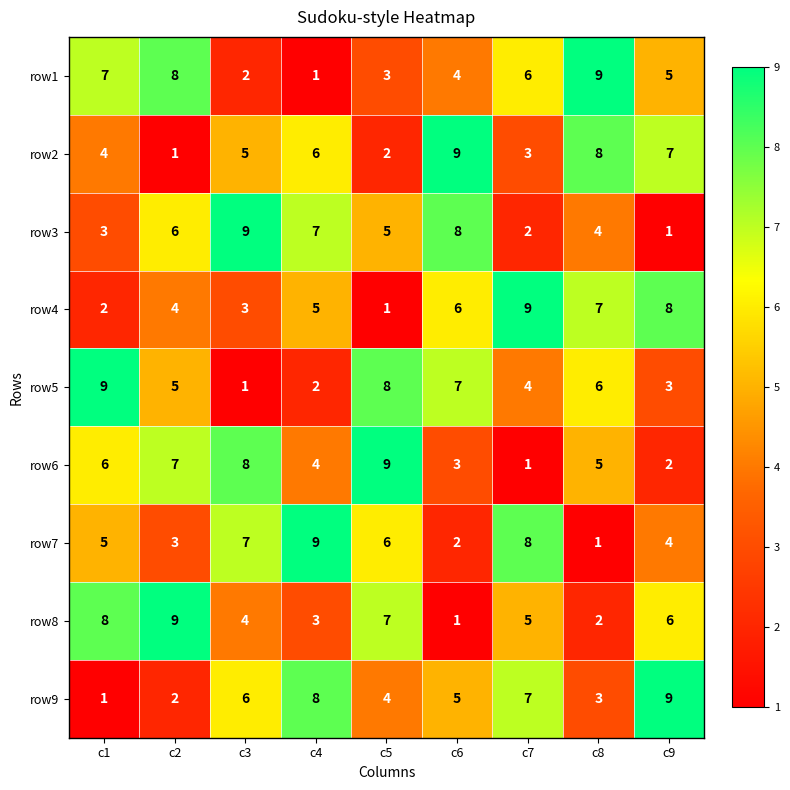

True or false: row4 has a value of 8 at c9.

True